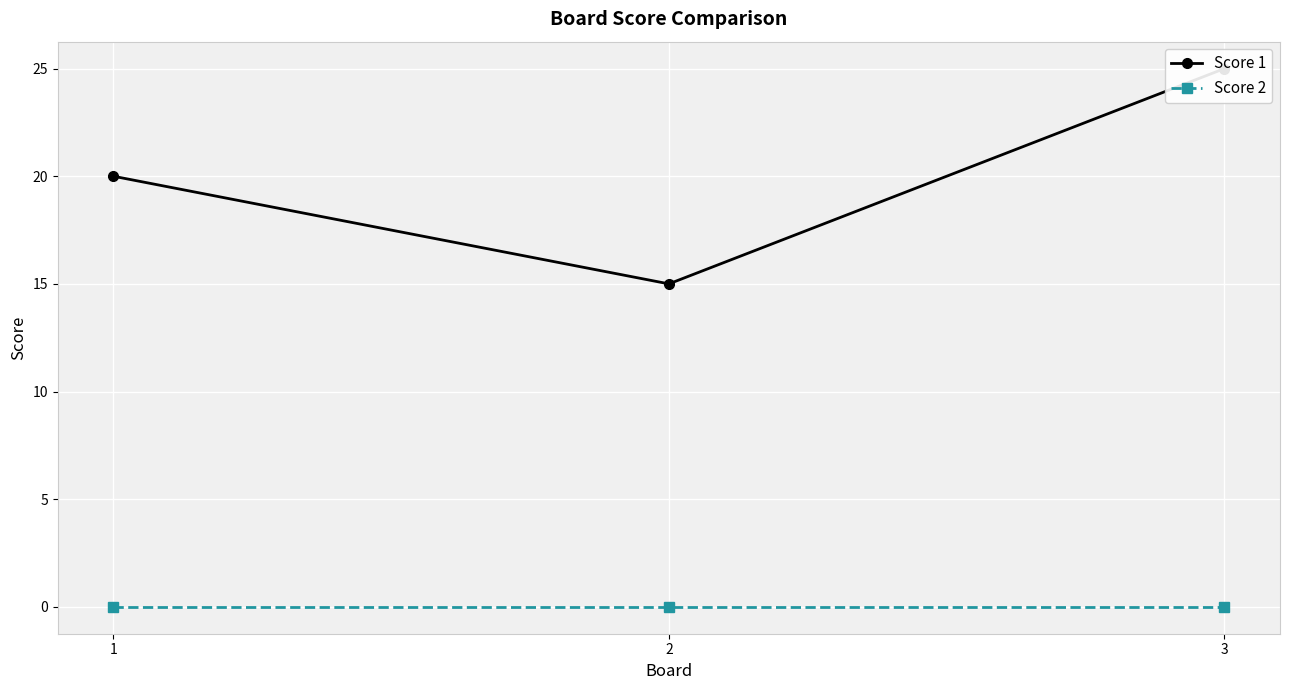

Which series has the largest total across all categories?

Score 1